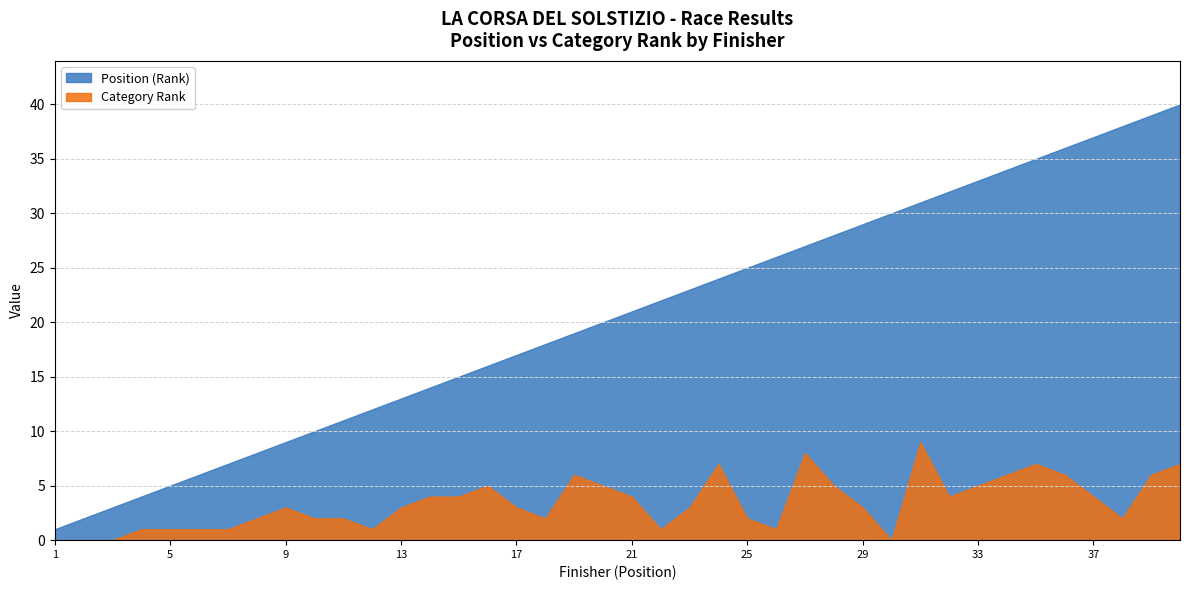

What is the sum of the Position (Rank) values at 25 and 29?

54